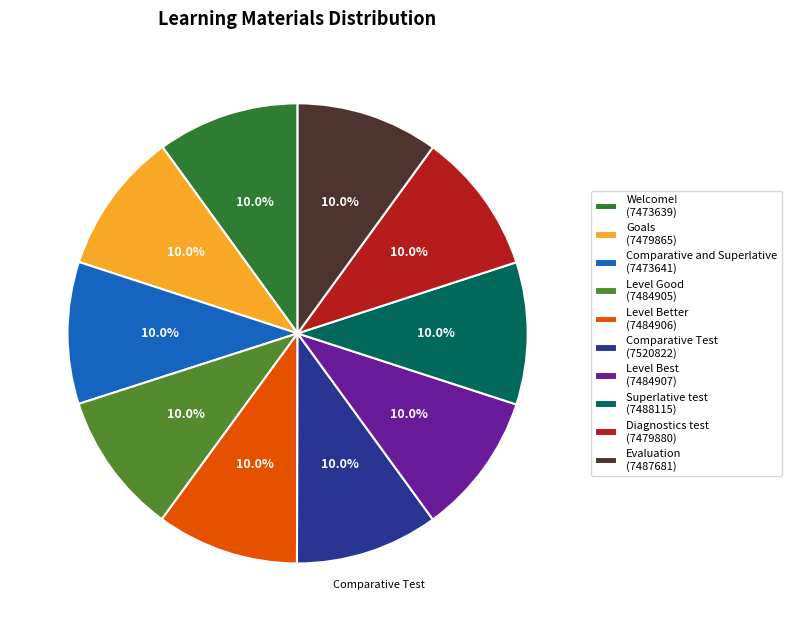

What is the ratio of the value at Welcome! (7473639) to the value at Superlative test (7488115)?

1.0